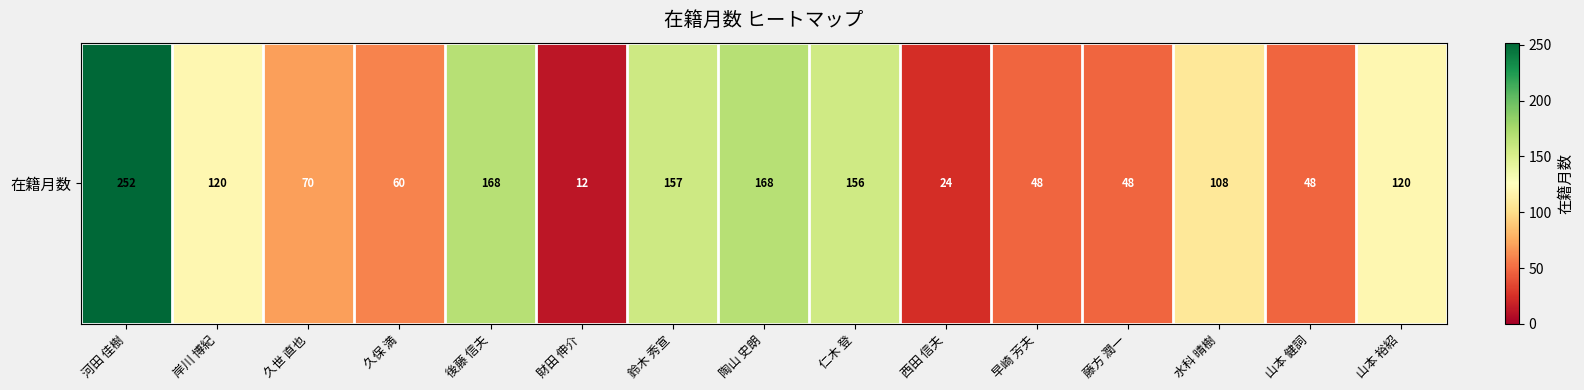

Rank the categories by value from highest to lowest.

河田 佳樹, 後藤 信夫, 陶山 史朗, 鈴木 秀宣, 仁木 登, 岸川 博紀, 山本 裕紹, 水科 晴樹, 久世 直也, 久保 満, 早崎 芳夫, 藤方 潤一, 山本 健詞, 西田 信夫, 財田 伸介